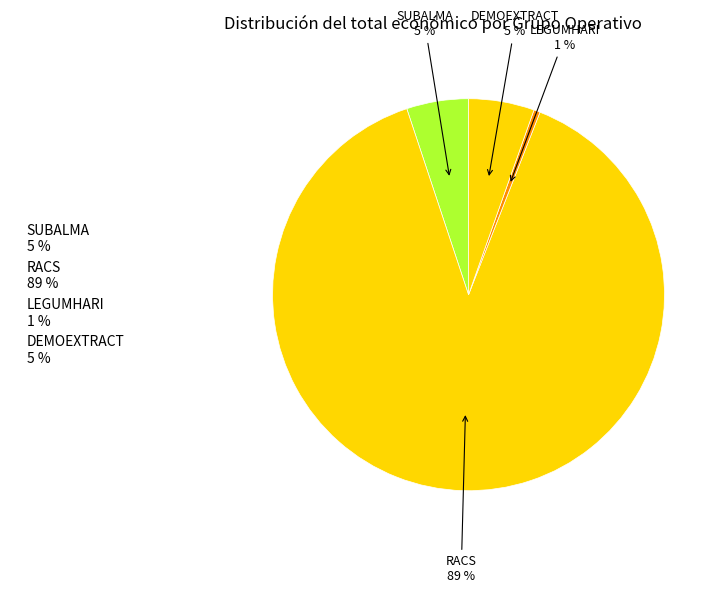

How many segments does this pie chart have?

4